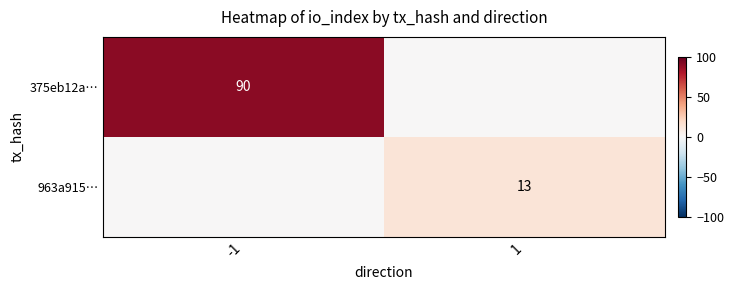

Is the value of 375eb12a… at -1 greater than the value of 963a915… at 1?

Yes